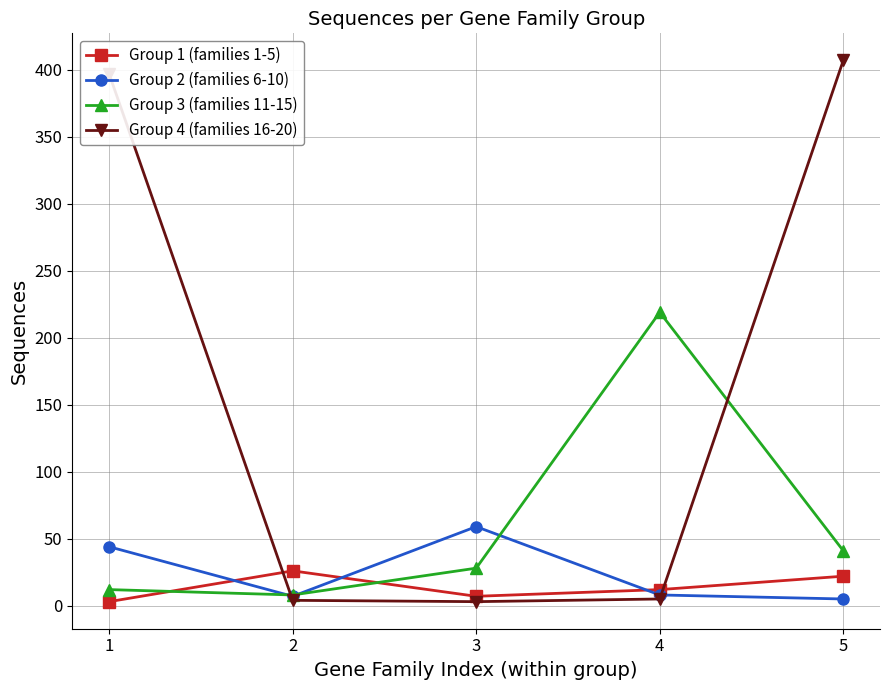

How many lines are shown in the chart?

4